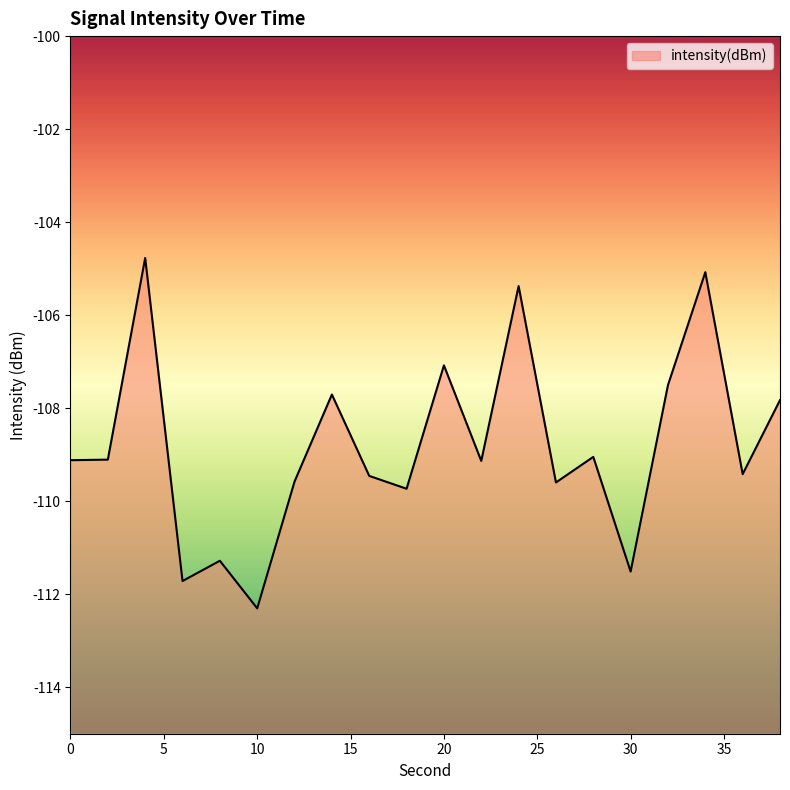

At which label is the value closest to -108?

38